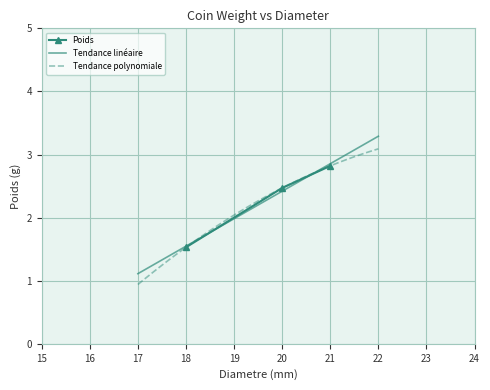

True or false: the data shows 4.3 at 20.0.

False